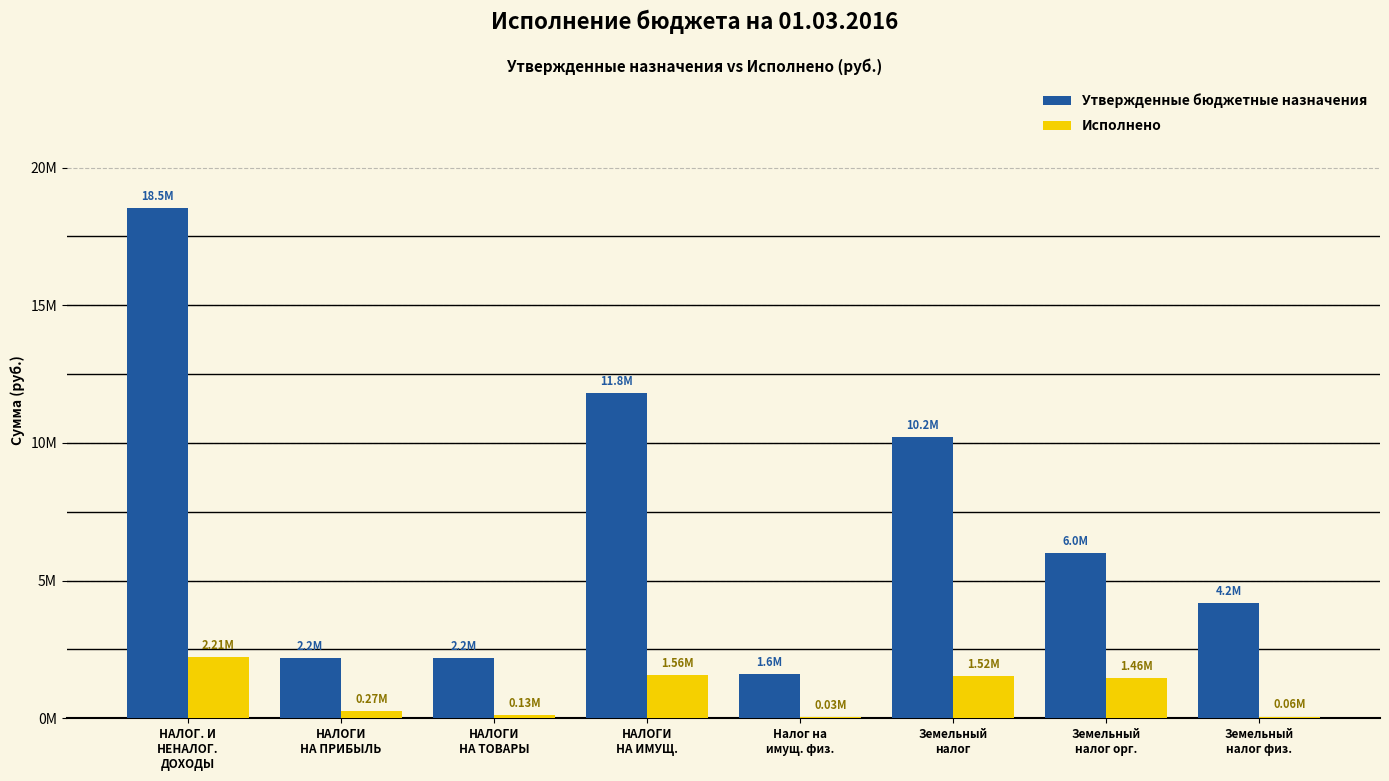

True or false: Утвержденные бюджетные назначения has a value of 28615697.2 at НАЛОГ. И
НЕНАЛОГ.
ДОХОДЫ.

False